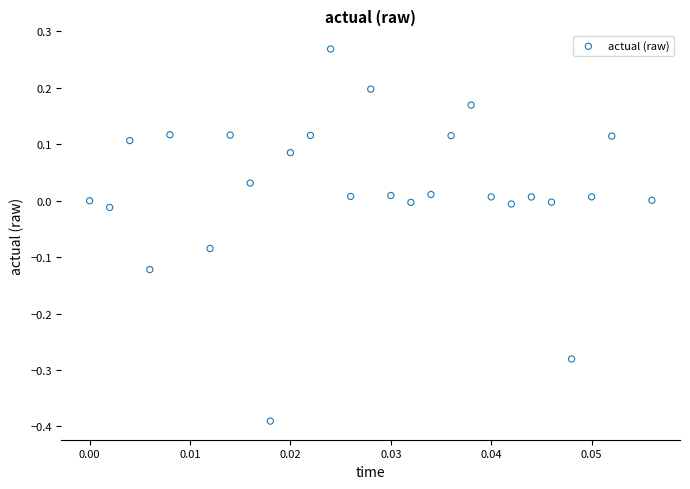

What is the range of Y values (max minus min)?

0.7